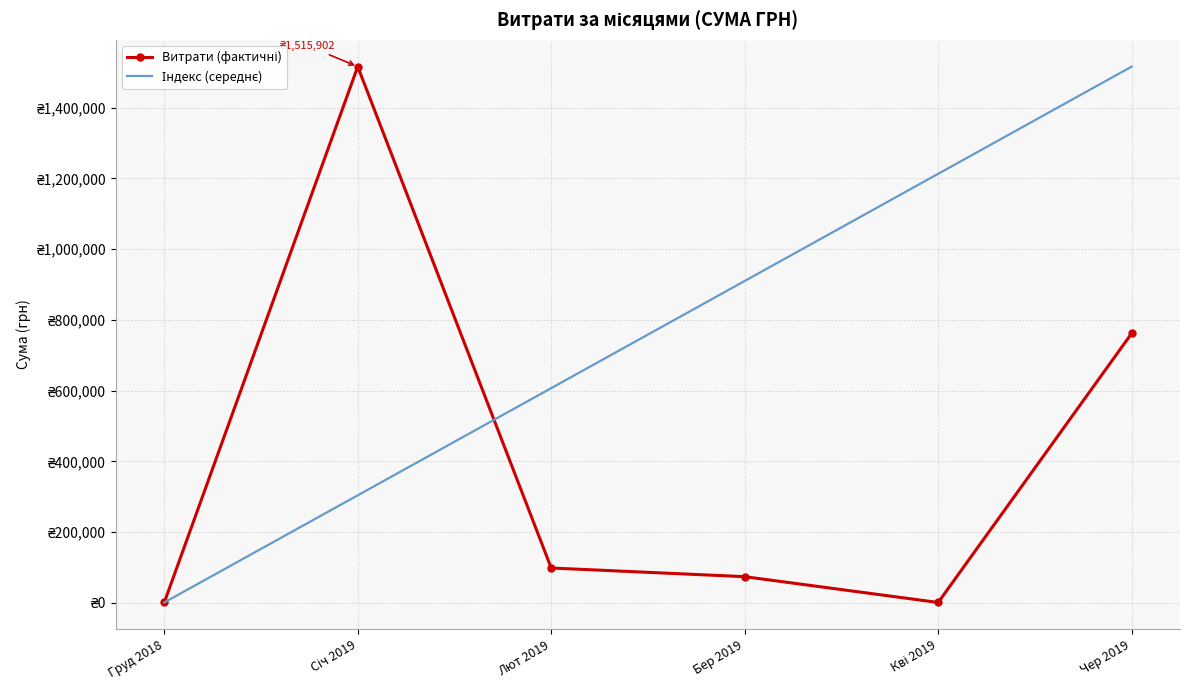

Reading right to left, list all the values displayed in this chart.

Витрати (фактичні): 761685.8	944.0	73898.0	98410.3	1515902.4	950.0
Індекс (середнє): 1515902.4	1212910.7	909919.0	606927.4	303935.7	944.0